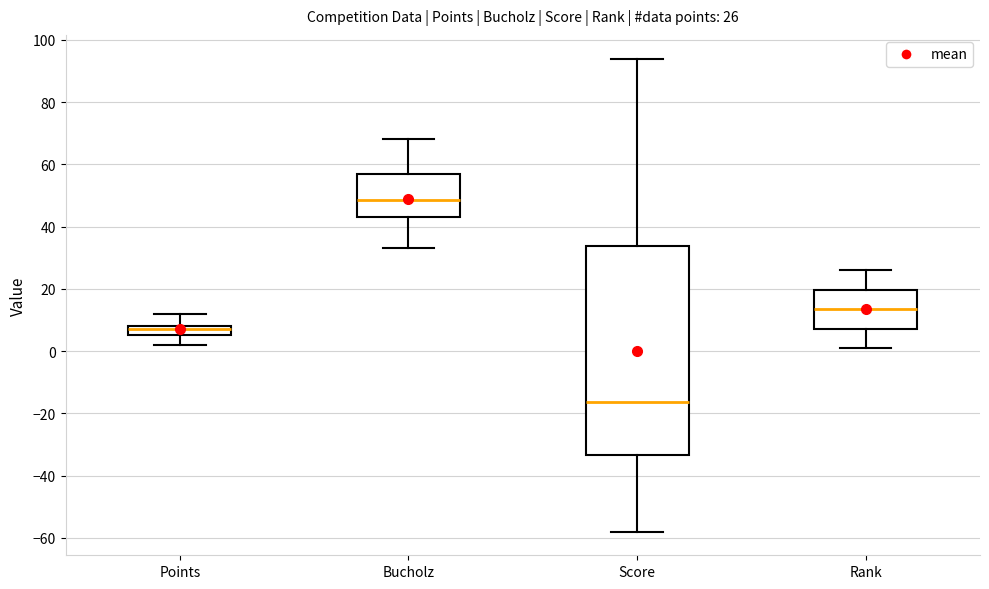

Which box's median line is the highest?

Bucholz